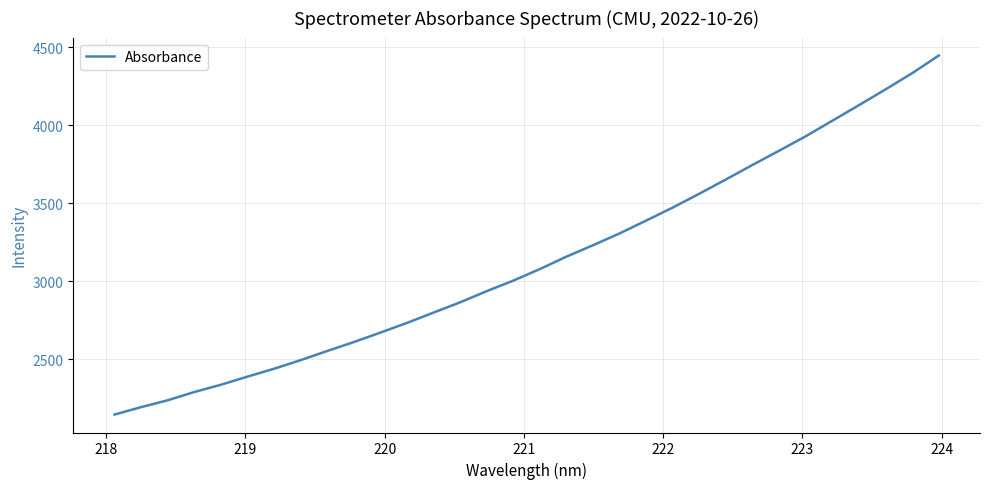

What is the greatest value displayed?

4448.5